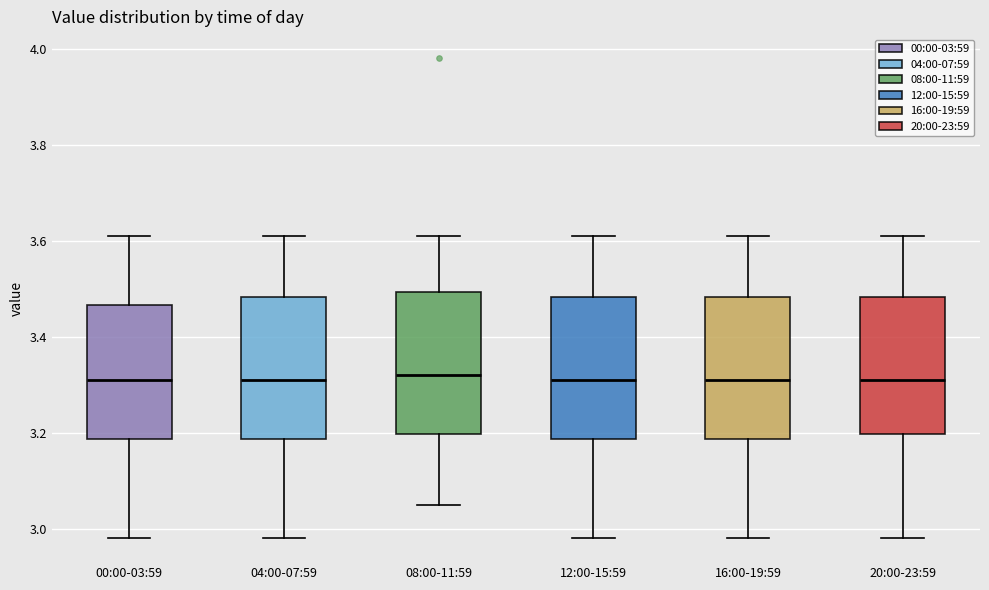

Reading left to right, transcribe this box plot: for each box, give where its median line is, the range the box spans, and where its two whiskers end, as read against the y-axis. The values are not printed on the chart, so give them approximately, as read against the axis.

00:00-03:59: median 3.32, box 3.18 to 3.46, whiskers 2.98 to 3.62
04:00-07:59: median 3.32, box 3.18 to 3.48, whiskers 2.98 to 3.62
08:00-11:59: median 3.32, box 3.20 to 3.50, whiskers 3.06 to 3.62
12:00-15:59: median 3.32, box 3.18 to 3.48, whiskers 2.98 to 3.62
16:00-19:59: median 3.32, box 3.18 to 3.48, whiskers 2.98 to 3.62
20:00-23:59: median 3.32, box 3.20 to 3.48, whiskers 2.98 to 3.62